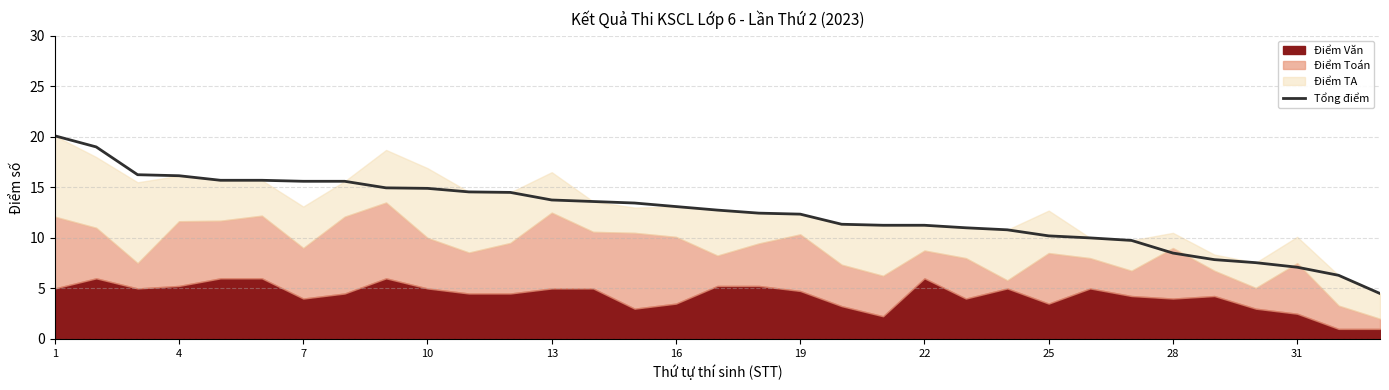

What is the maximum value shown in the chart?

20.1